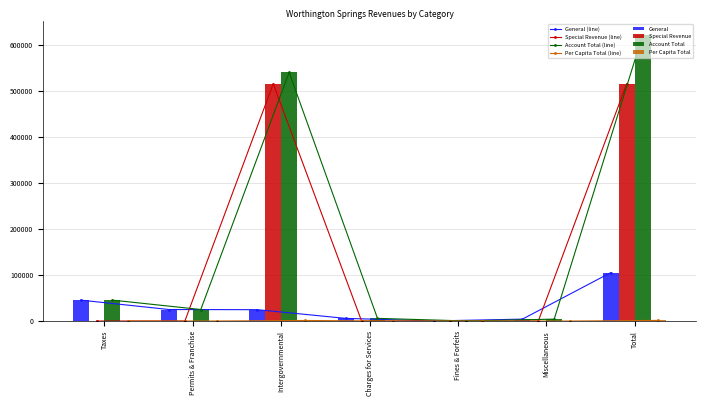

Rank the series by their average value, from lowest to highest.

Per Capita Total, General, Special Revenue, Account Total